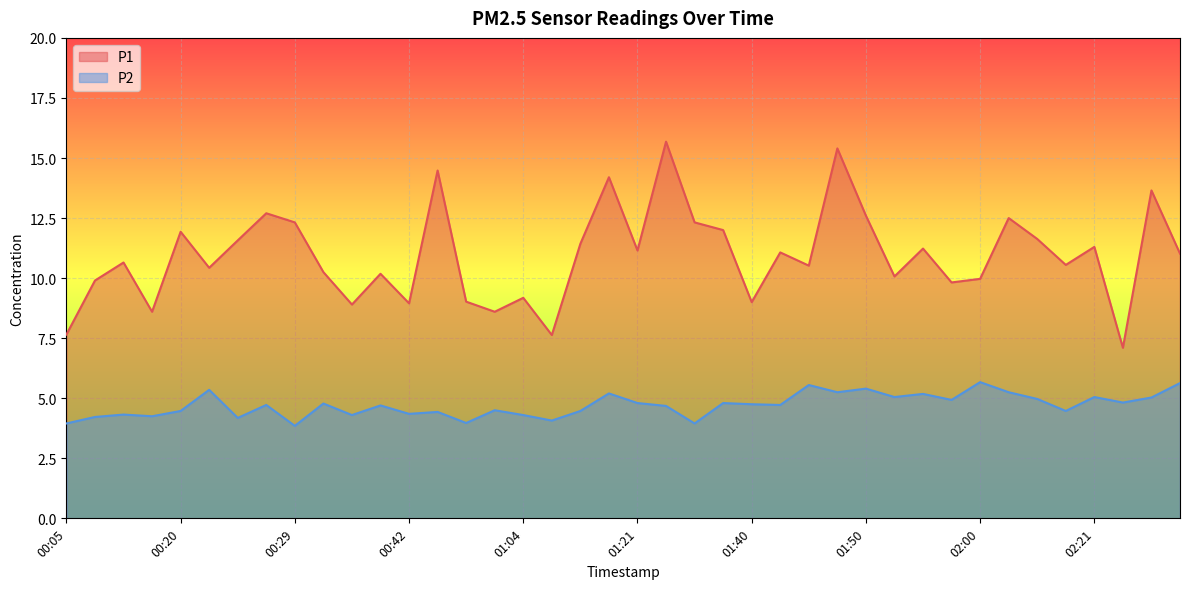

What is the label of the 5th point from the right?

02:18